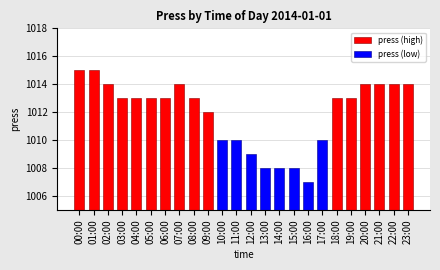

What are all the series names shown in the legend?

press (high), press (low)